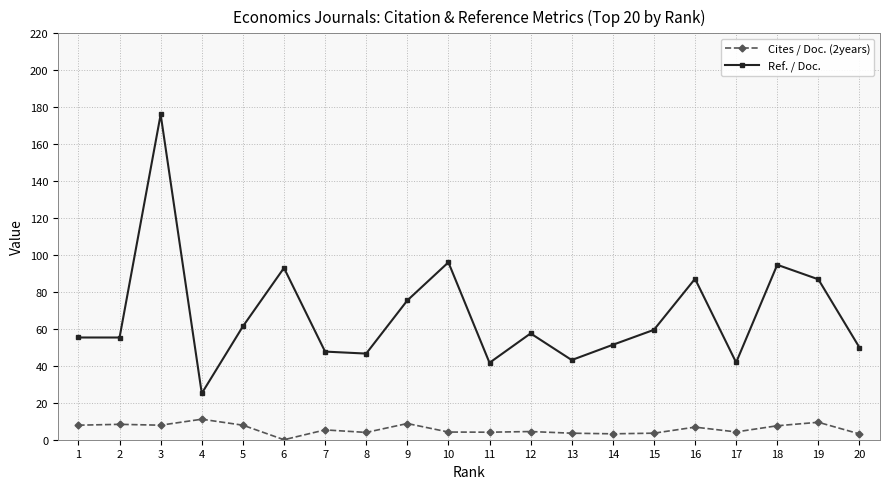

Is it true that Ref. / Doc. equals 72.1 at 8?

False